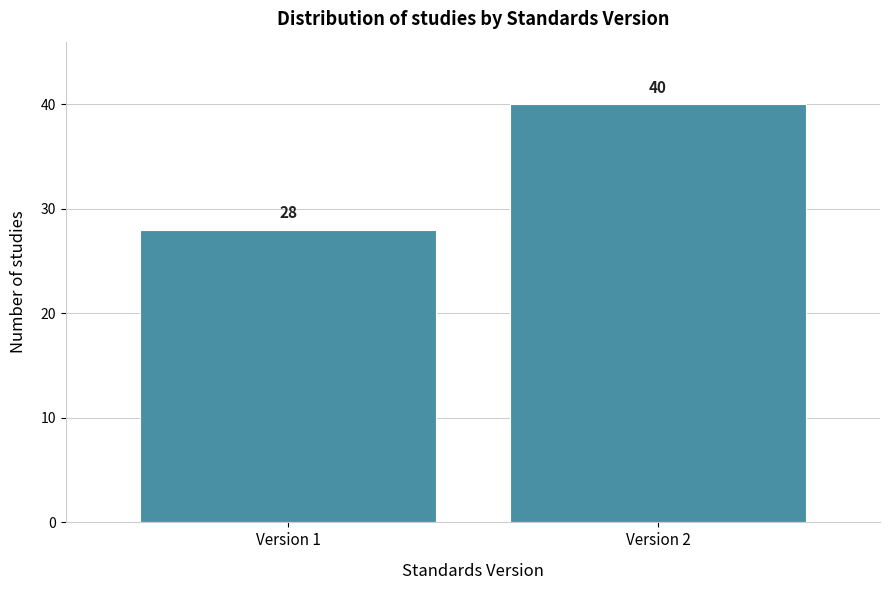

Reading left to right, what are all the values shown in this chart?

Version 1=28	Version 2=40